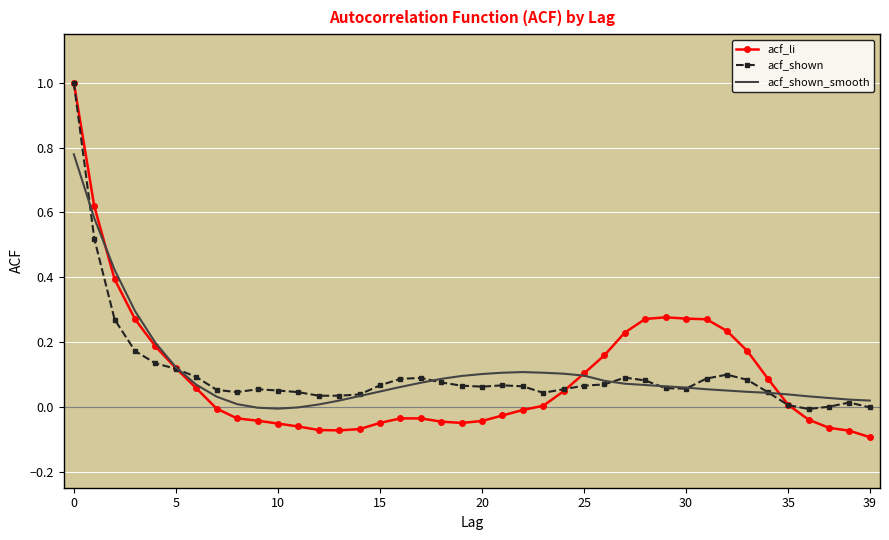

What is the maximum value shown in the chart?

1.0